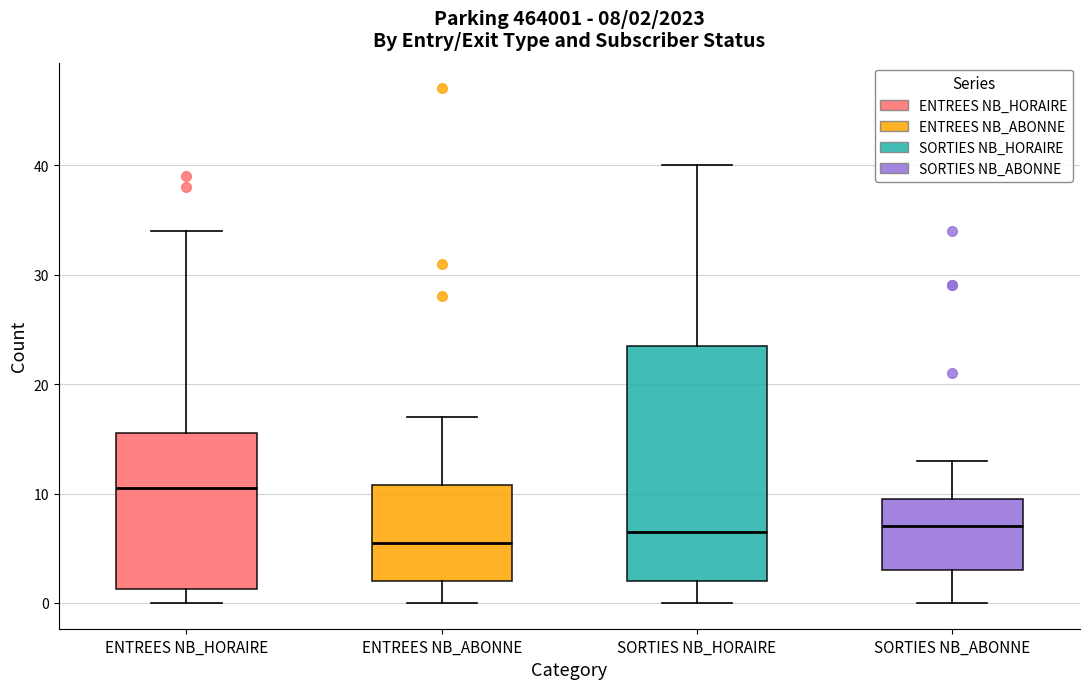

Which box is the tallest, from its lower edge to its upper edge?

SORTIES NB_HORAIRE